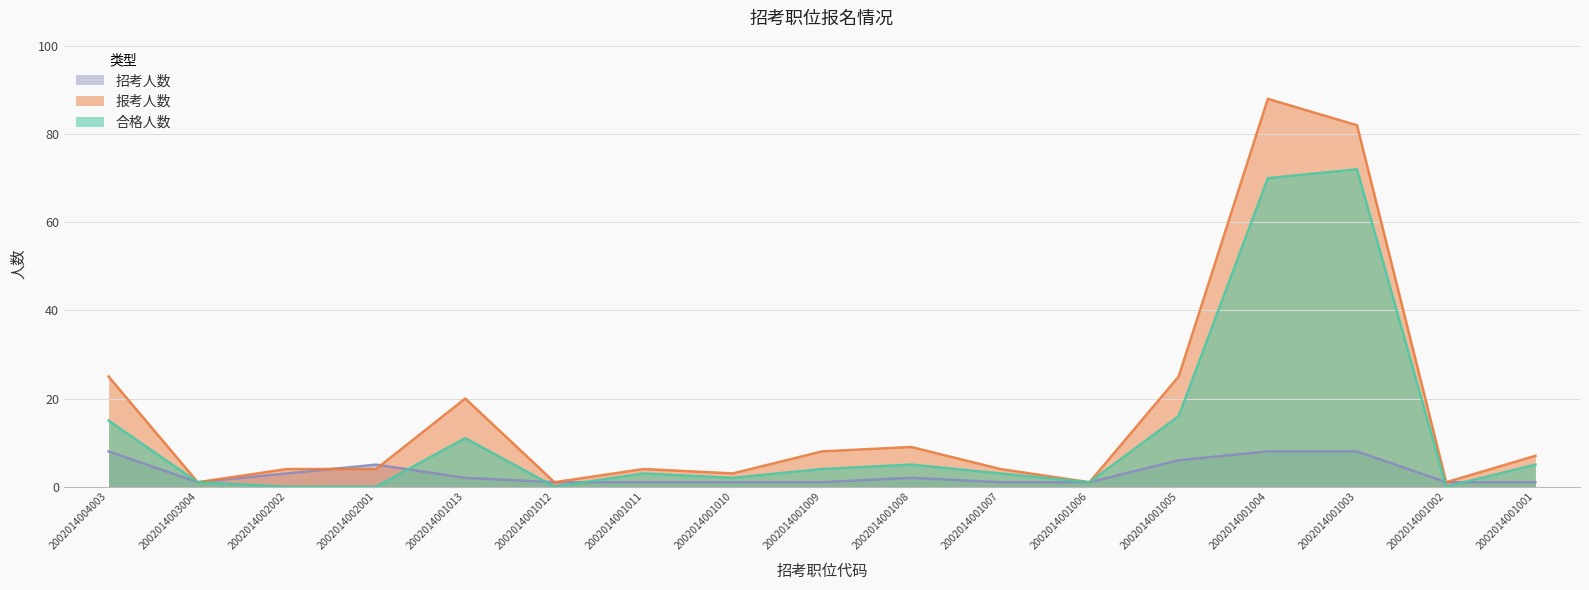

What is the highest value of the 合格人数 series?

72